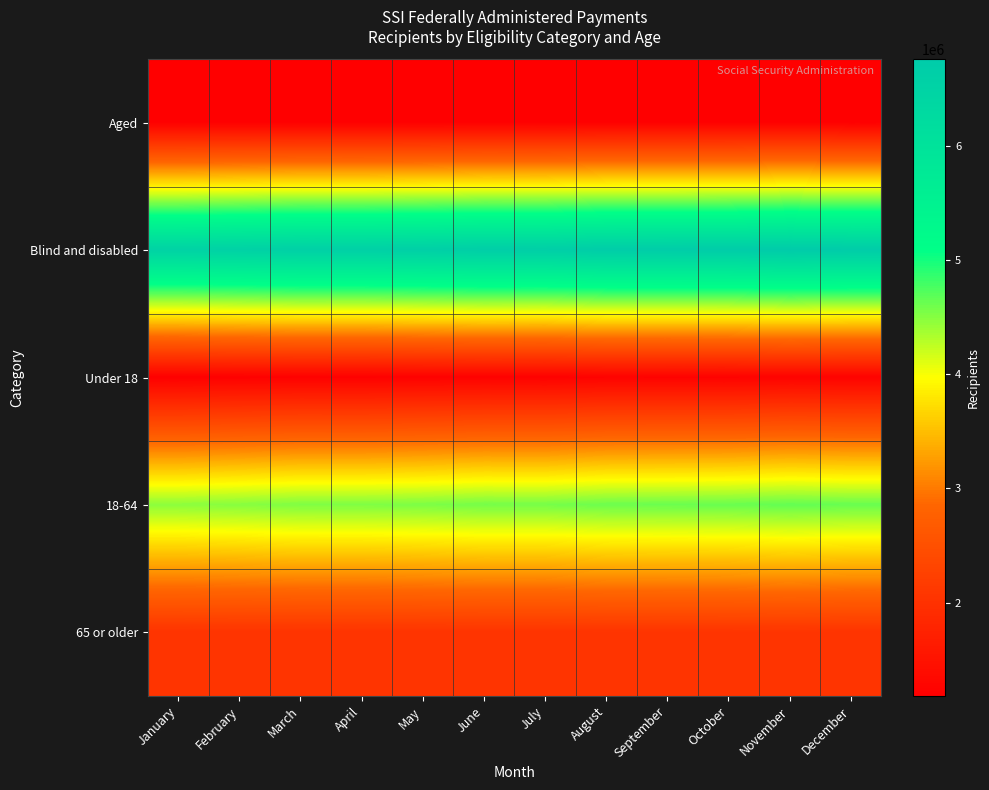

Reading right to left, extract all data points from this chart.

Aged: December=1183853	November=1192920	October=1190909	September=1191611	August=1191591	July=1188489	June=1189172	May=1188088	April=1187763	March=1188361	February=1190016	January=1190266
Blind and disabled: December=6728413	November=6754832	October=6714583	September=6706904	August=6700550	July=6642557	June=6648228	May=6611927	April=6586600	March=6588306	February=6549510	January=6514805
Under 18: December=1239269	November=1245812	October=1233911	September=1235499	August=1236644	July=1222497	June=1227732	May=1221863	April=1212272	March=1215280	February=1209641	January=1199296
18-64: December=4631507	November=4650603	October=4624389	September=4616558	August=4609849	July=4568938	June=4570209	May=4542049	April=4527929	March=4527056	February=4494957	January=4472499
65 or older: December=2041490	November=2051337	October=2047192	September=2046458	August=2045648	July=2039611	June=2039459	May=2036103	April=2034162	March=2034331	February=2034928	January=2033276